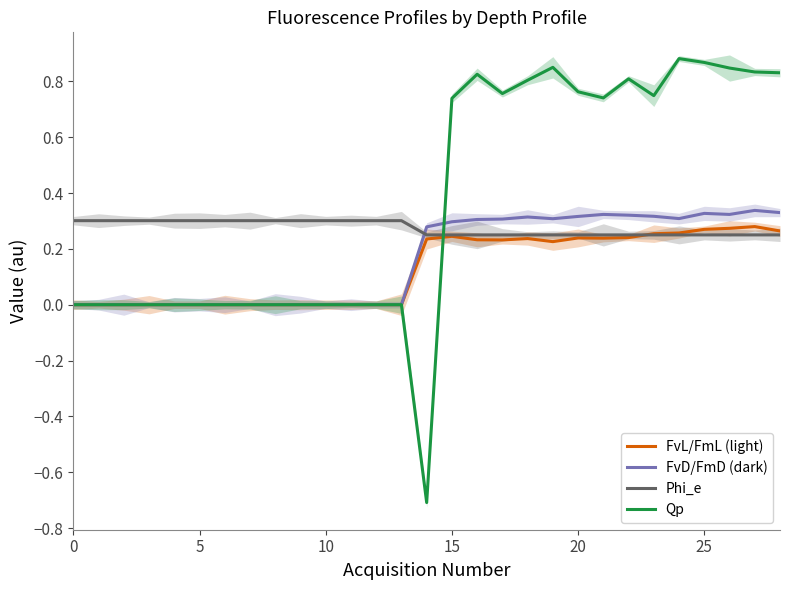

What is the total value across all series at 13?

0.3